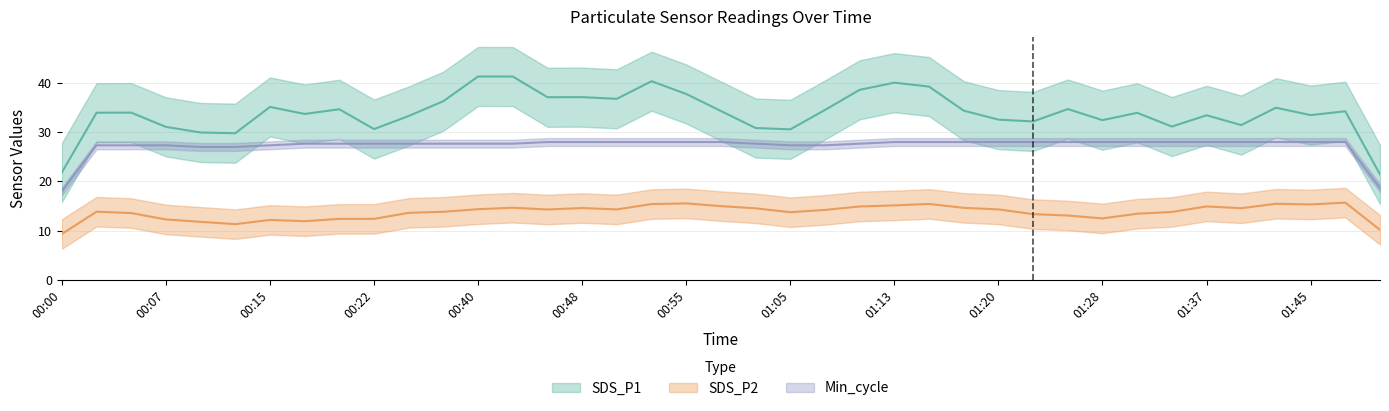

How many interior local peaks does the SDS_P1 series have?

13